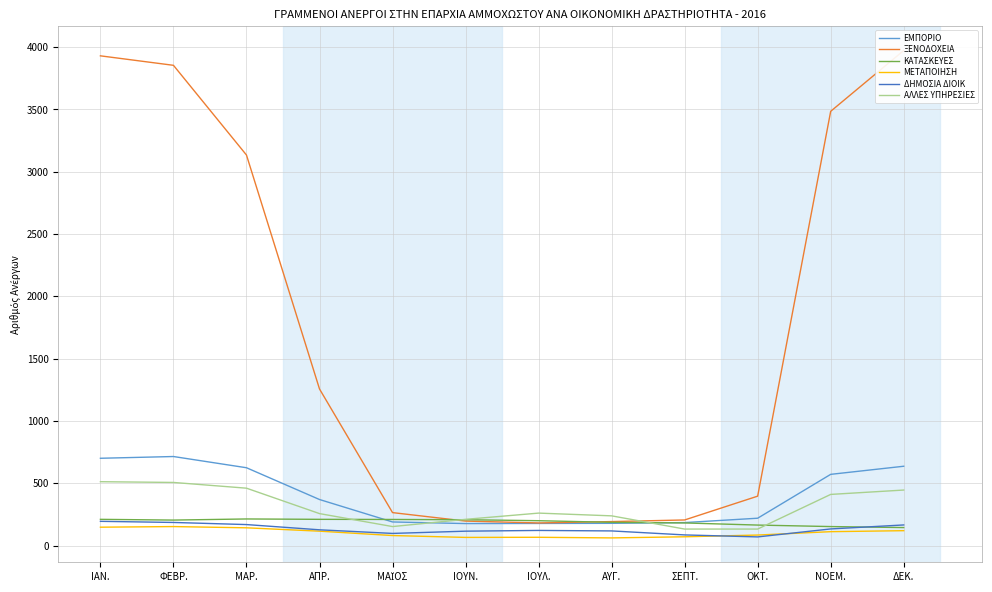

Reading left to right, extract all data points from this chart.

ΕΜΠΟΡΙΟ: 700	714	624	369	189	176	177	178	184	219	571	636
ΞΕΝΟΔΟΧΕΙΑ: 3929	3853	3133	1256	264	196	181	192	205	396	3484	3972
ΚΑΤΑΣΚΕΥΕΣ: 210	204	213	210	209	207	199	186	181	164	152	144
ΜΕΤΑΠΟΙΗΣΗ: 147	152	142	115	80	65	66	61	70	84	111	119
ΔΗΜΟΣΙΑ ΔΙΟΙΚ: 194	185	168	126	97	115	121	117	85	69	133	165
ΑΛΛΕΣ ΥΠΗΡΕΣΙΕΣ: 512	506	460	256	152	210	260	238	132	132	410	445